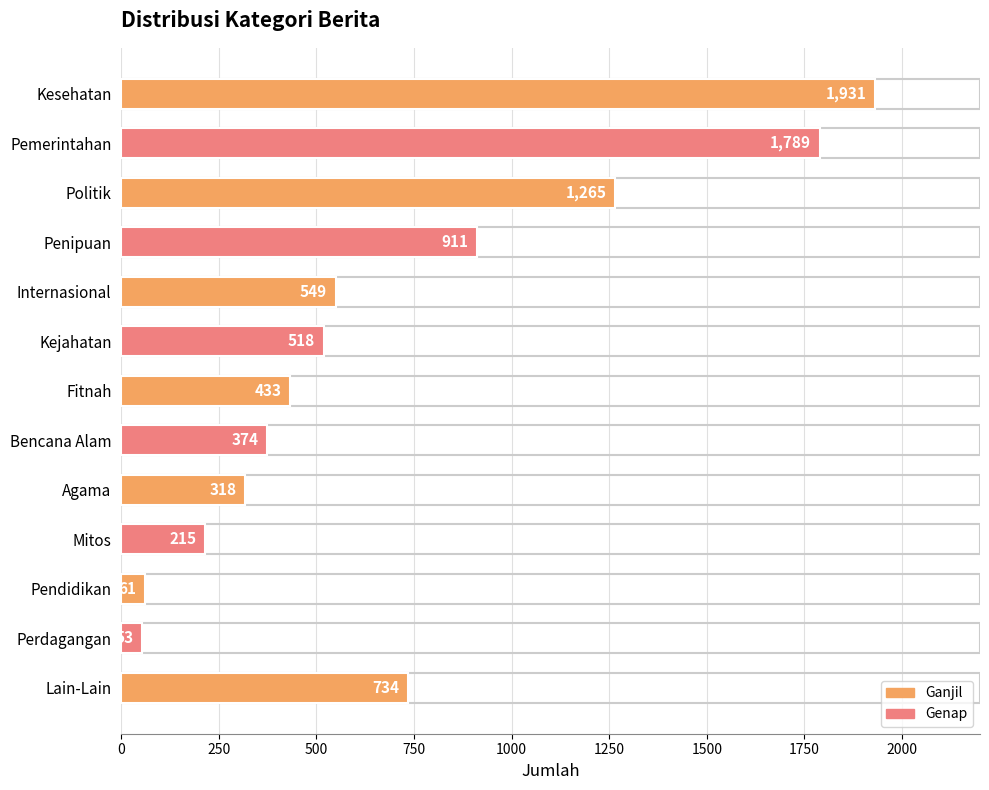

Reading top to bottom, list all the values displayed in this chart.

Kesehatan=1931	Pemerintahan=1789	Politik=1265	Penipuan=911	Internasional=549	Kejahatan=518	Fitnah=433	Bencana Alam=374	Agama=318	Mitos=215	Pendidikan=61	Perdagangan=53	Lain-Lain=734